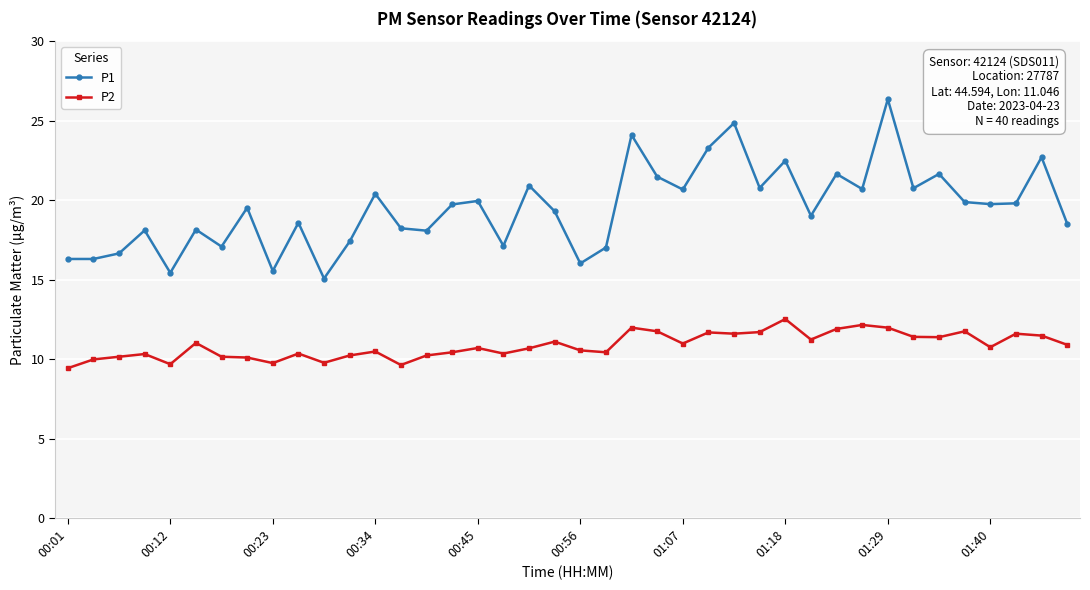

How many lines are shown in the chart?

2